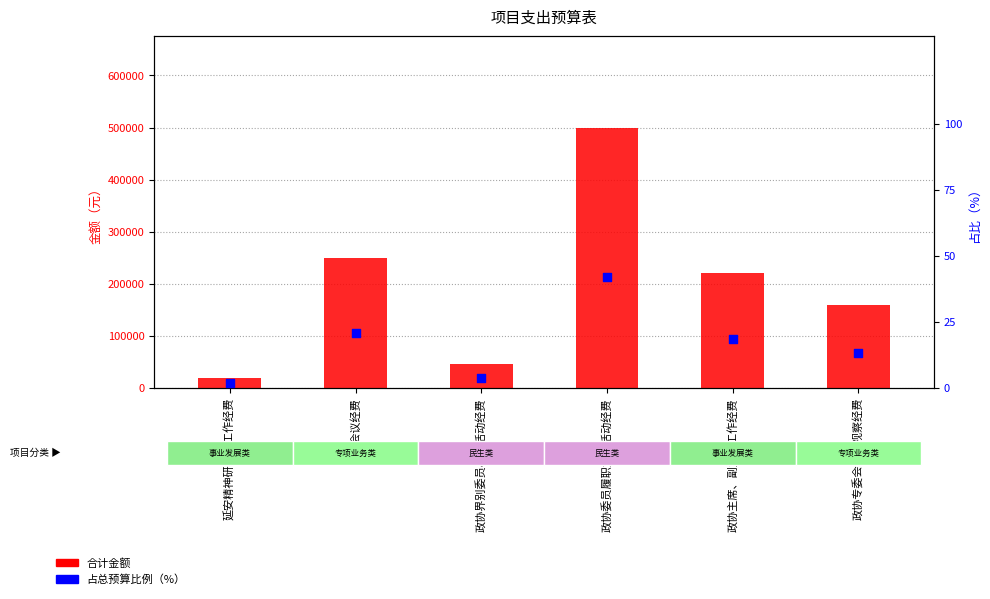

Which series has the largest total across all categories?

合计金额